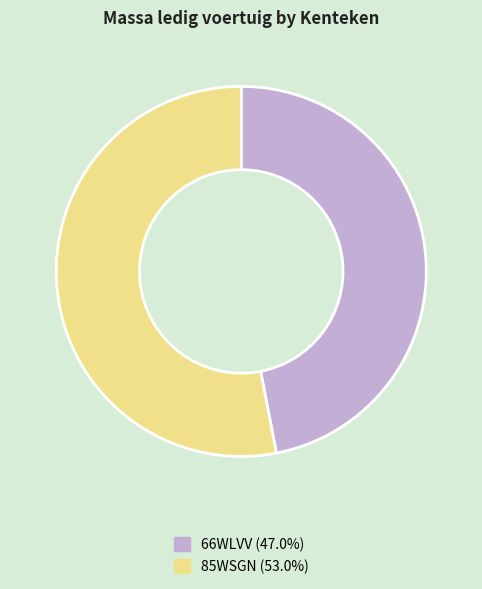

Is the sum of 66WLVV and 85WSGN greater than half?

Yes